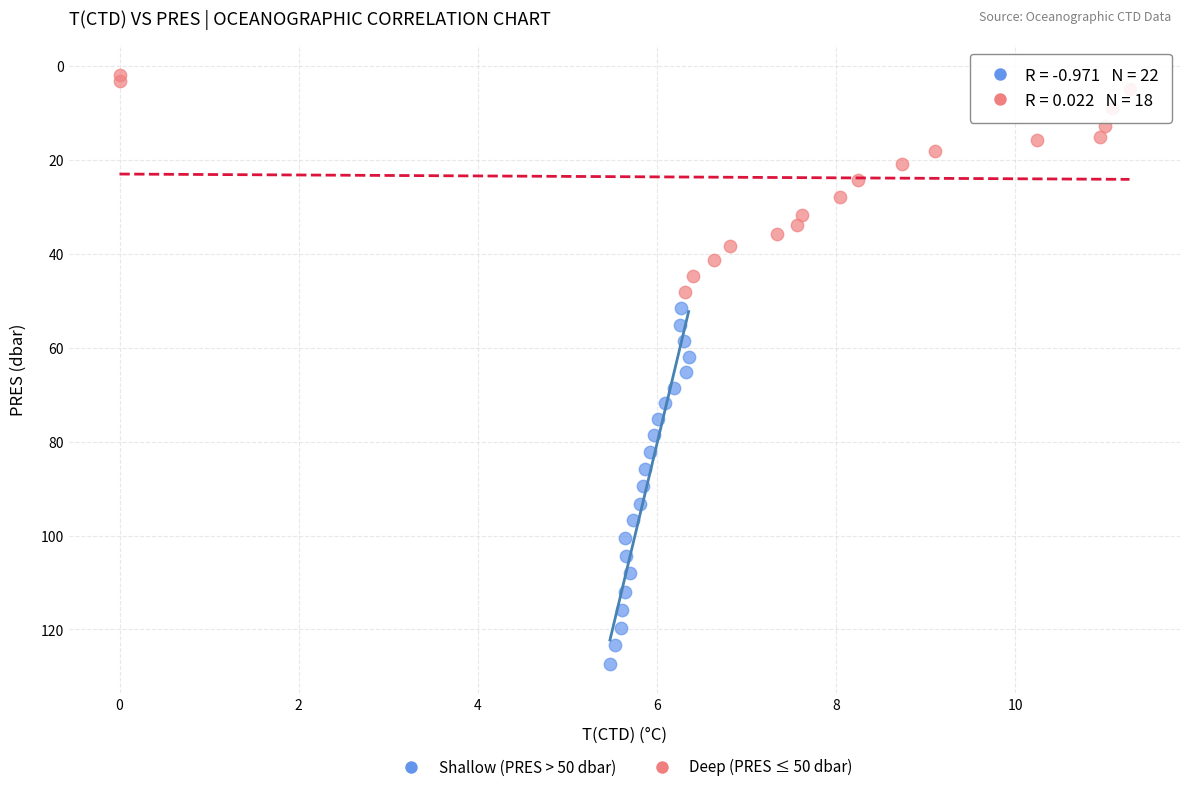

What are all the series names shown in the legend?

Shallow (PRES > 50 dbar), Deep (PRES ≤ 50 dbar)